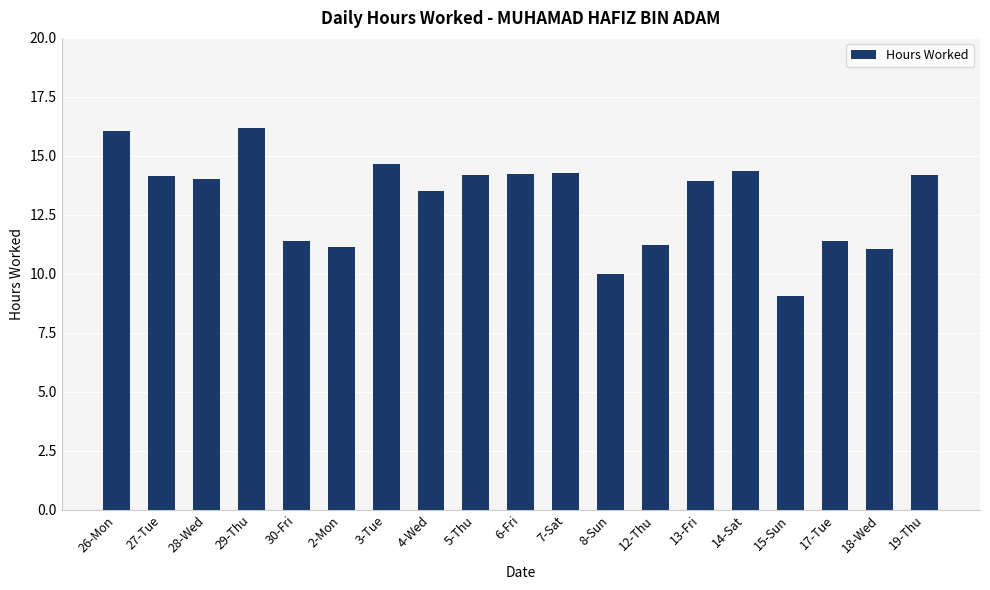

Which label corresponds to the smallest value in the chart?

15-Sun